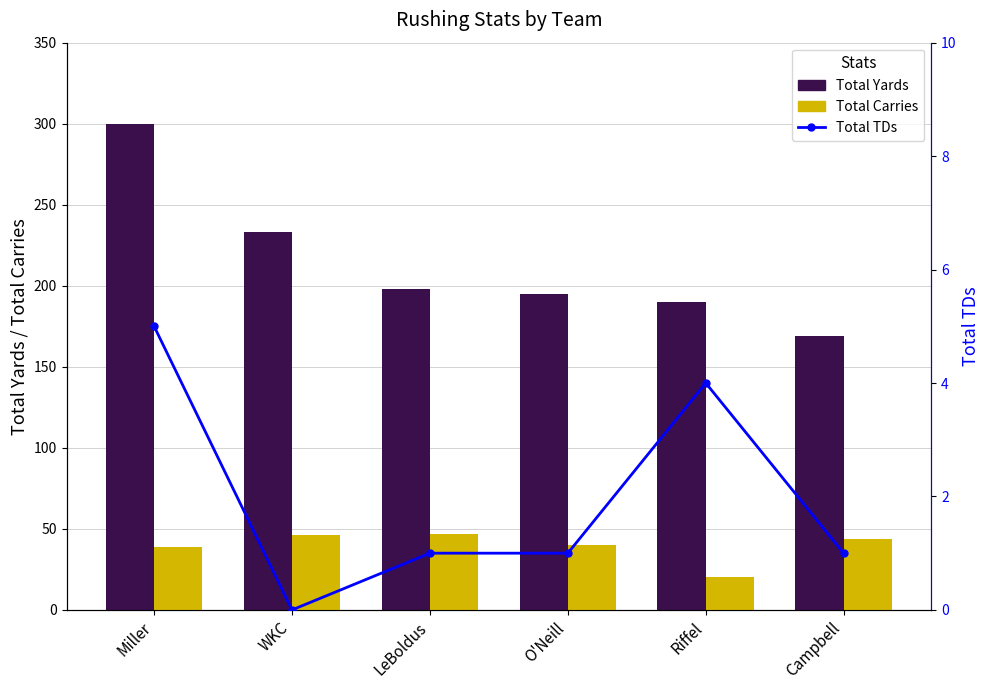

Which series has the widest spread of values?

Total Yards